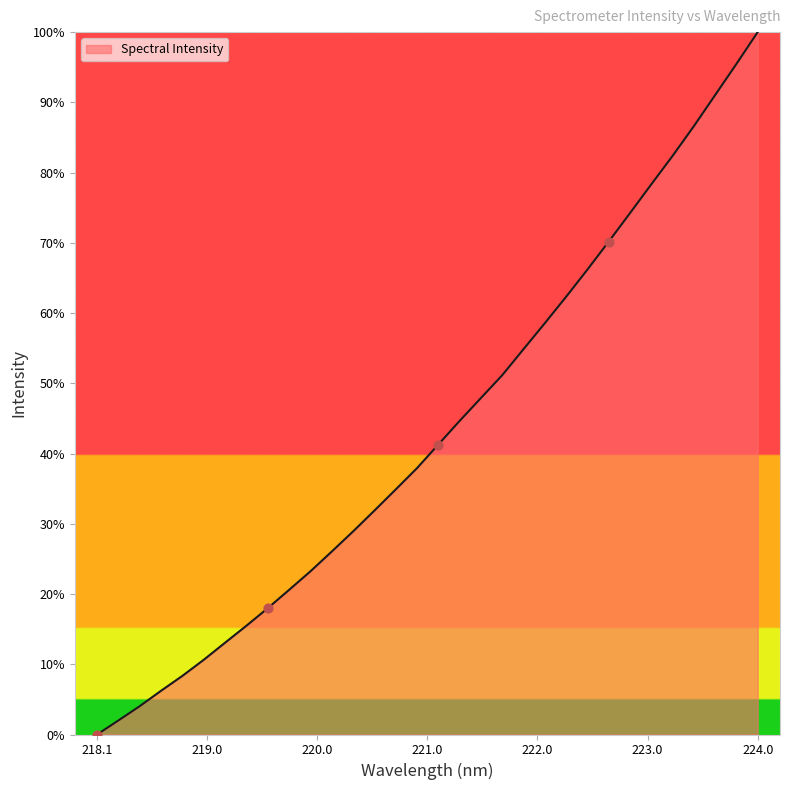

What is the difference between the maximum and minimum values?

100.0